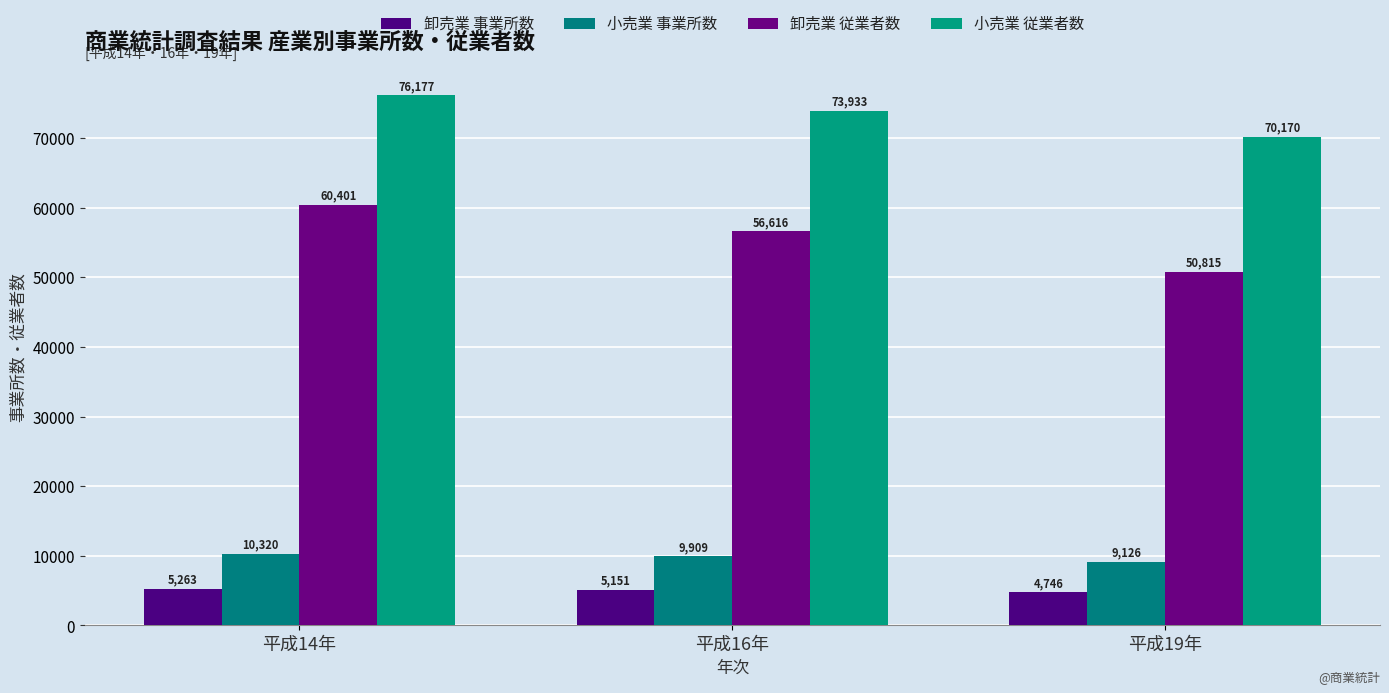

Which series changed the most between 平成14年 and 平成19年?

卸売業 従業者数